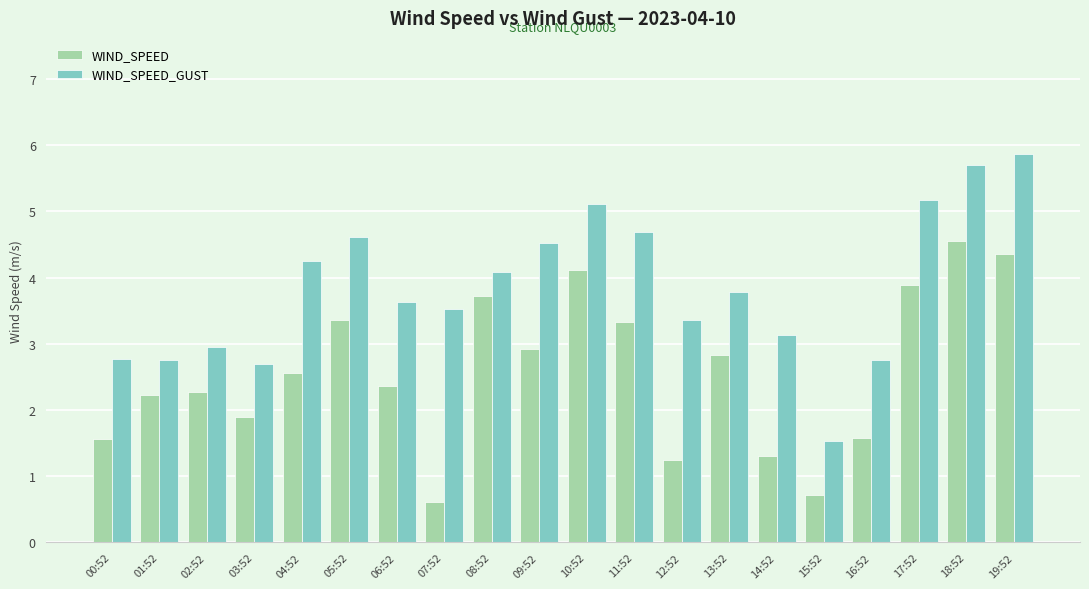

List the series in order of their peak value, highest first.

WIND_SPEED_GUST, WIND_SPEED